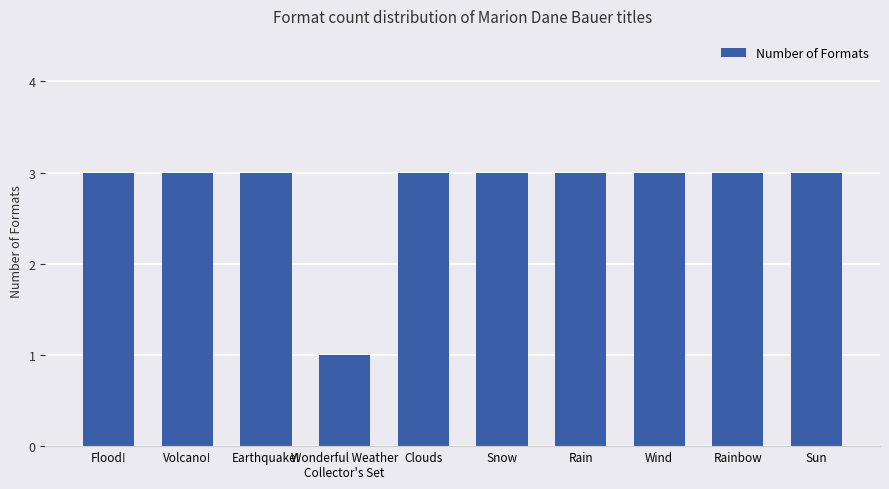

Reading left to right, transcribe all the data shown in this chart.

3	3	3	1	3	3	3	3	3	3